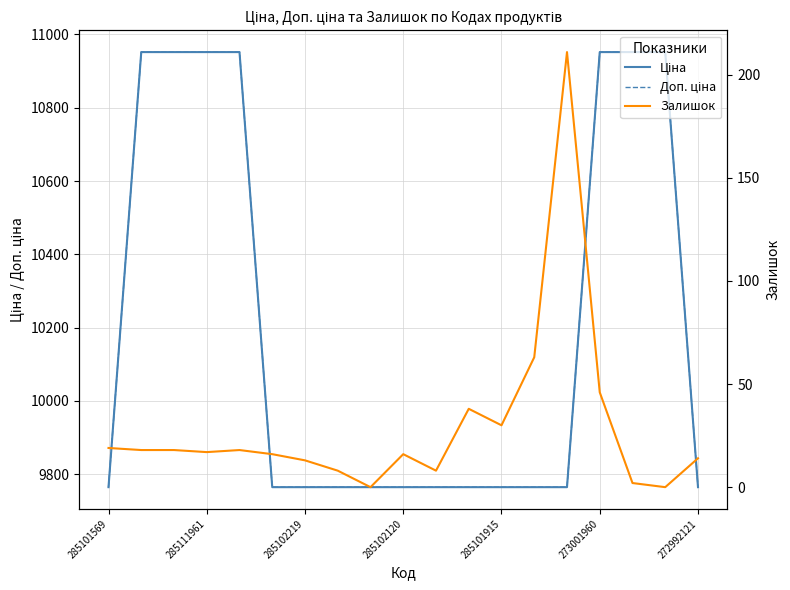

Is it true that Ціна equals 10952.0 at 17?

True